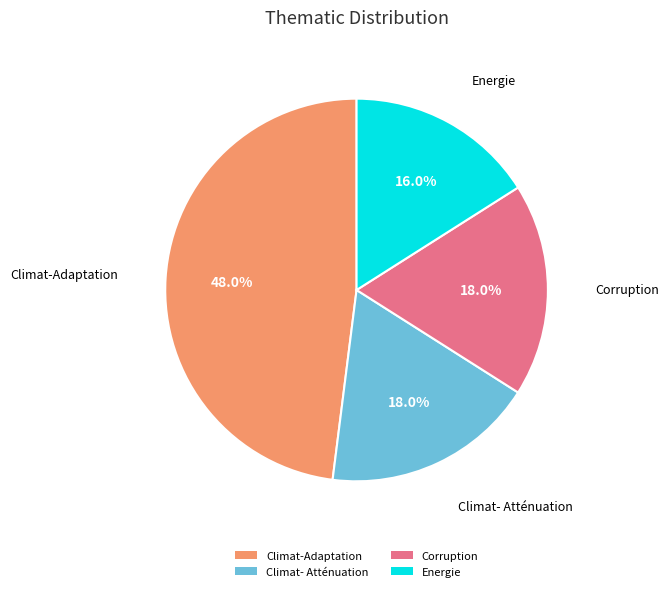

Between Energie and Climat-Adaptation, which is larger?

Climat-Adaptation